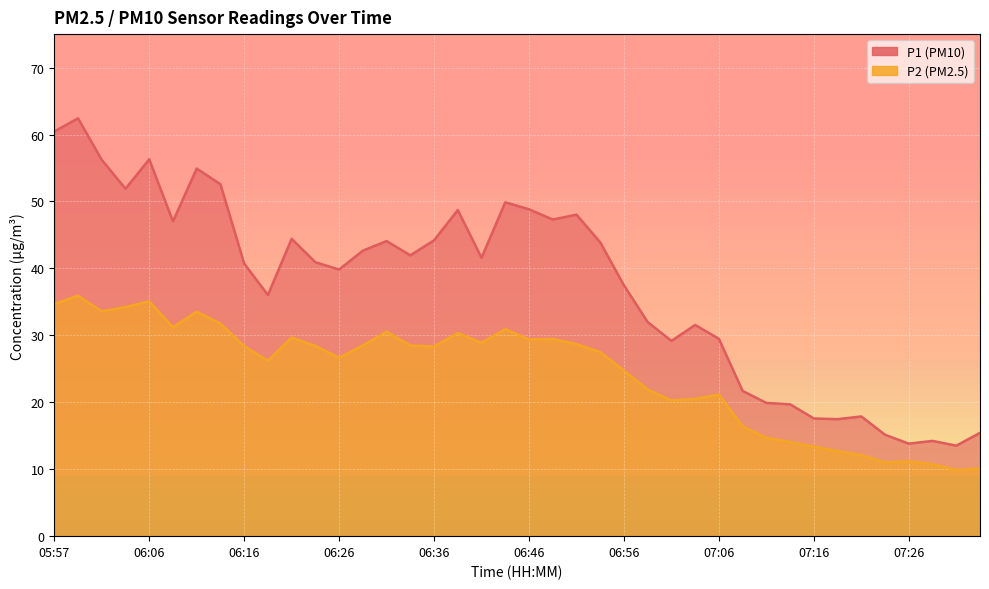

How many data points in P2 are above 28?

21